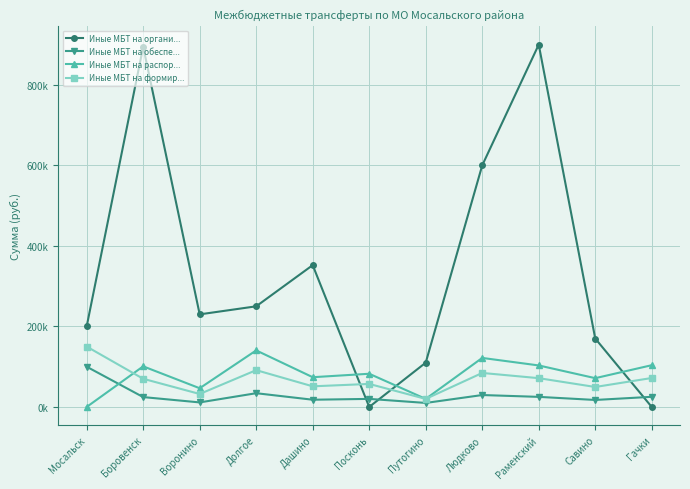

Is the value of Иные МБТ на обеспе... at Путогино greater than the value of Иные МБТ на распор... at Долгое?

No